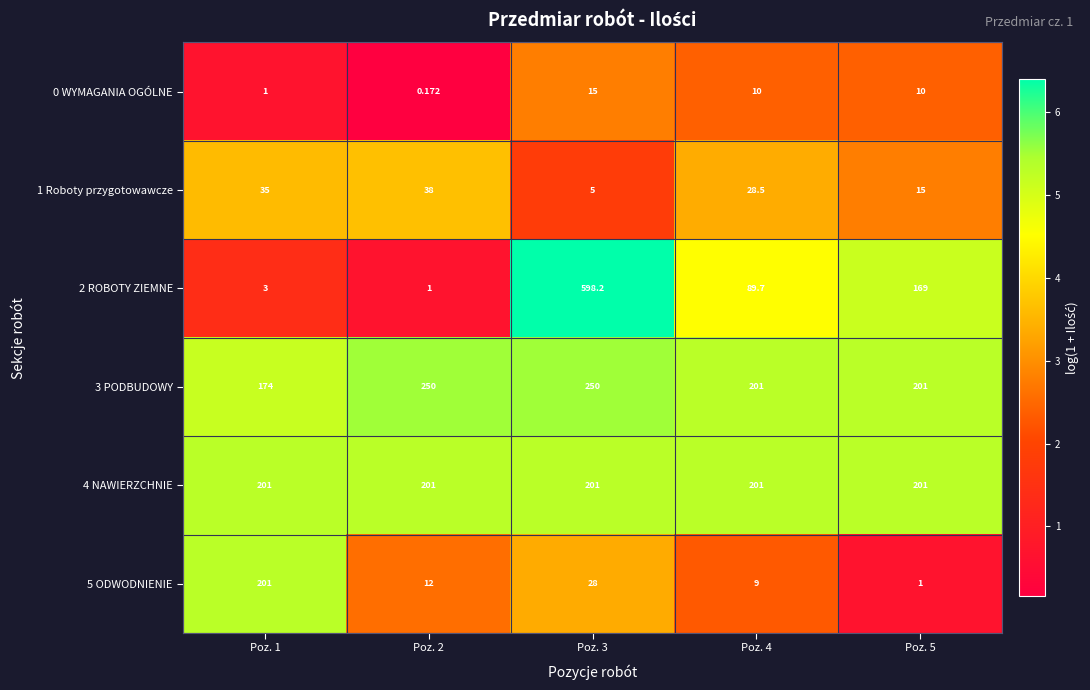

Is the value of 1 Roboty przygotowawcze at Poz. 3 greater than the value of 5 ODWODNIENIE at Poz. 1?

No